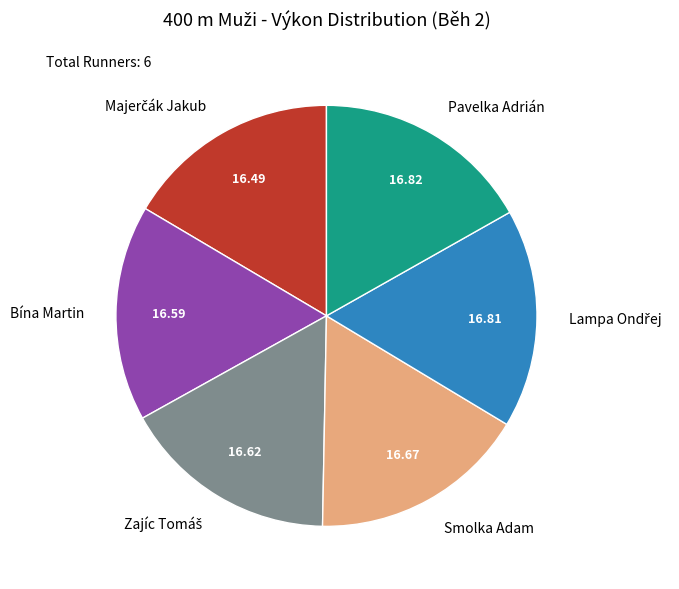

Is there any slice that represents more than half of the pie?

No